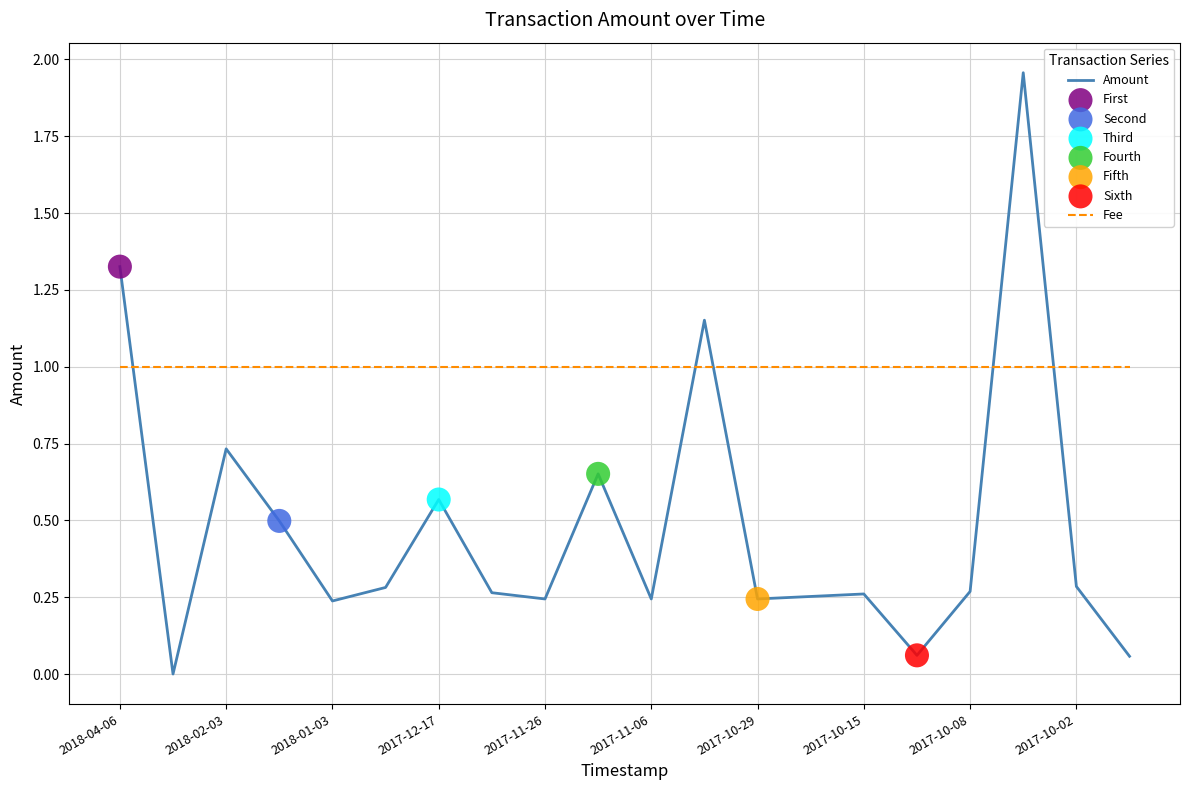

Which series has the widest spread of values?

Amount